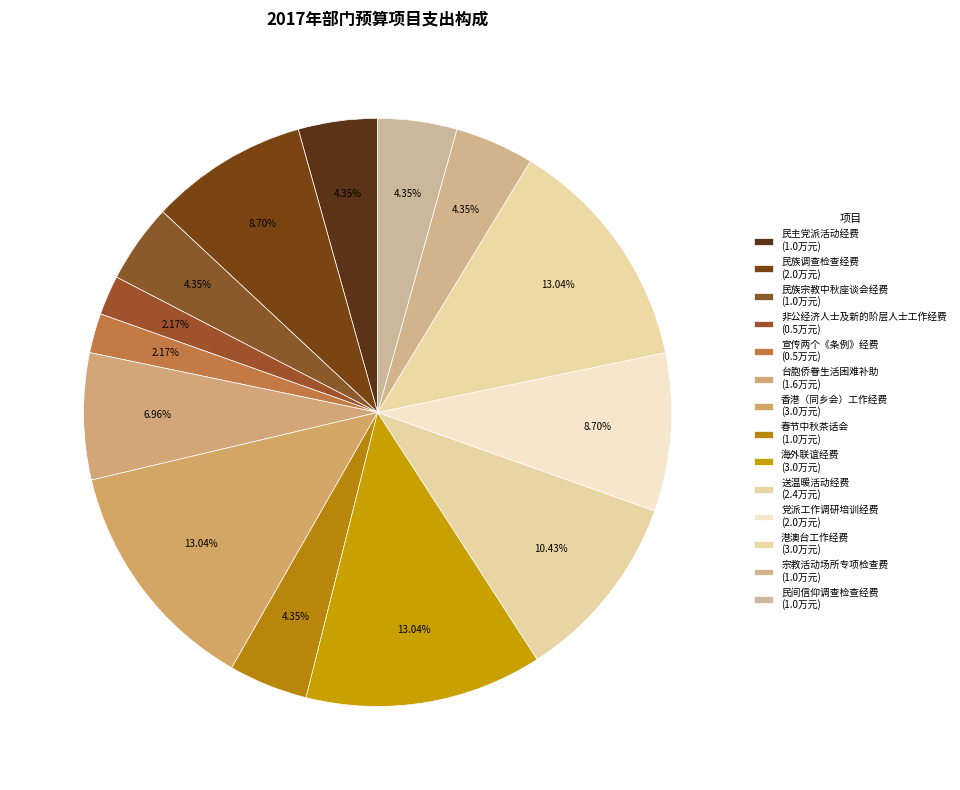

How many segments does this pie chart have?

14